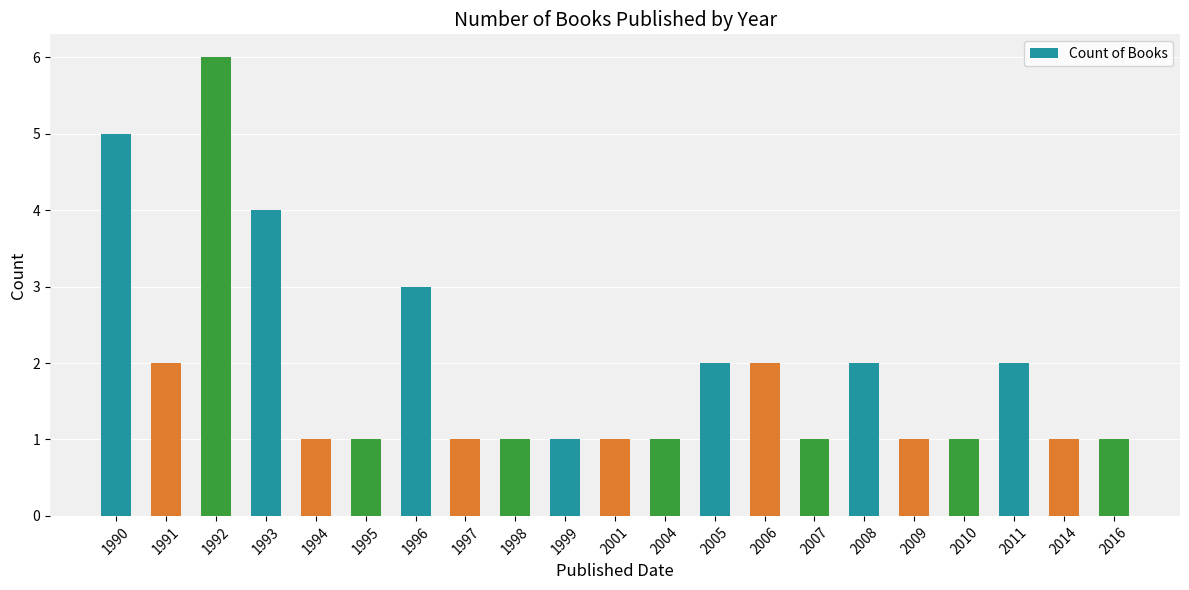

Which label corresponds to the largest value in the chart?

1992